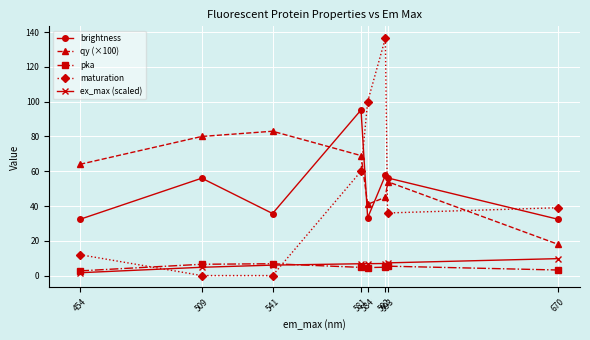

At which category does qy (×100) reach its first local peak?

541